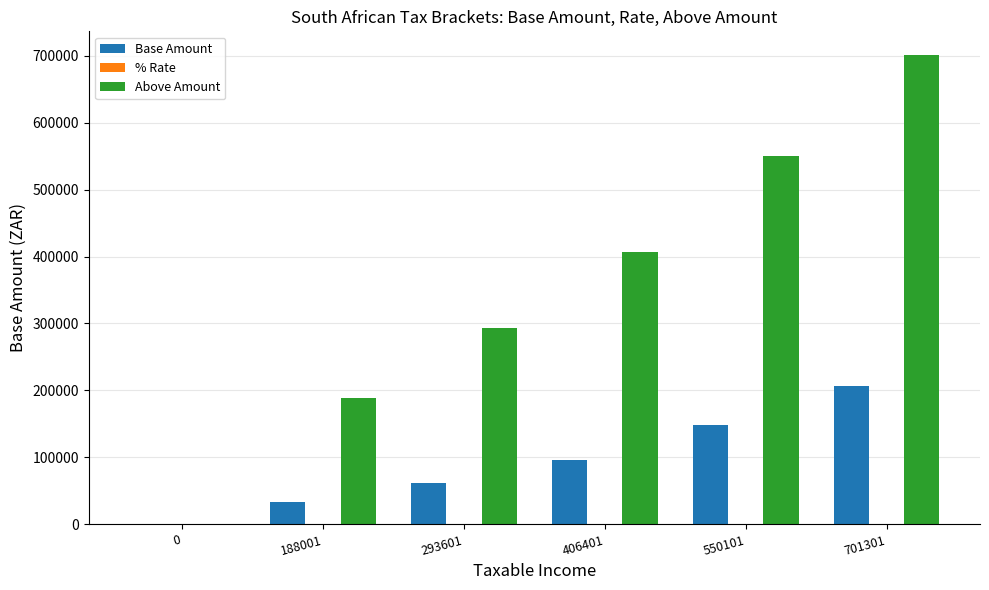

At which label does Above Amount reach its peak?

701301